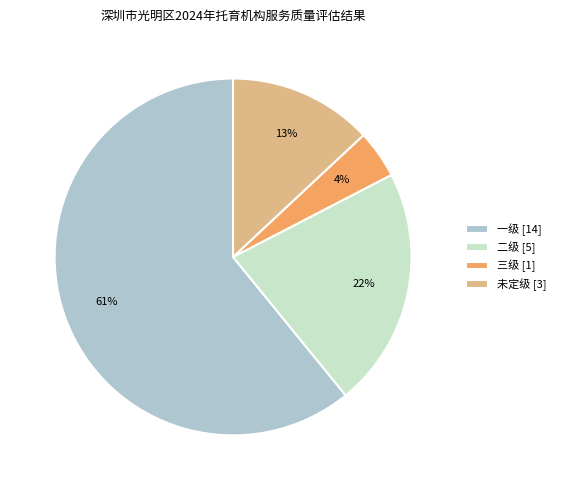

Does any single category account for the majority?

Yes